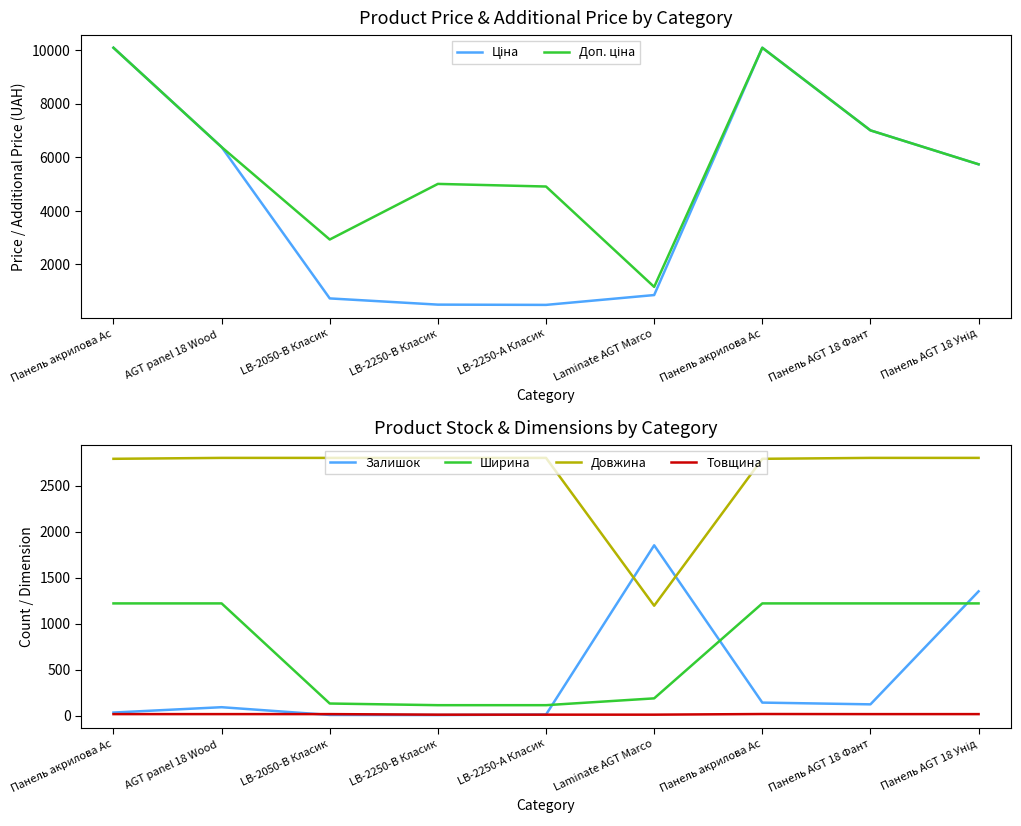

What is the sum of all Товщина values?

145